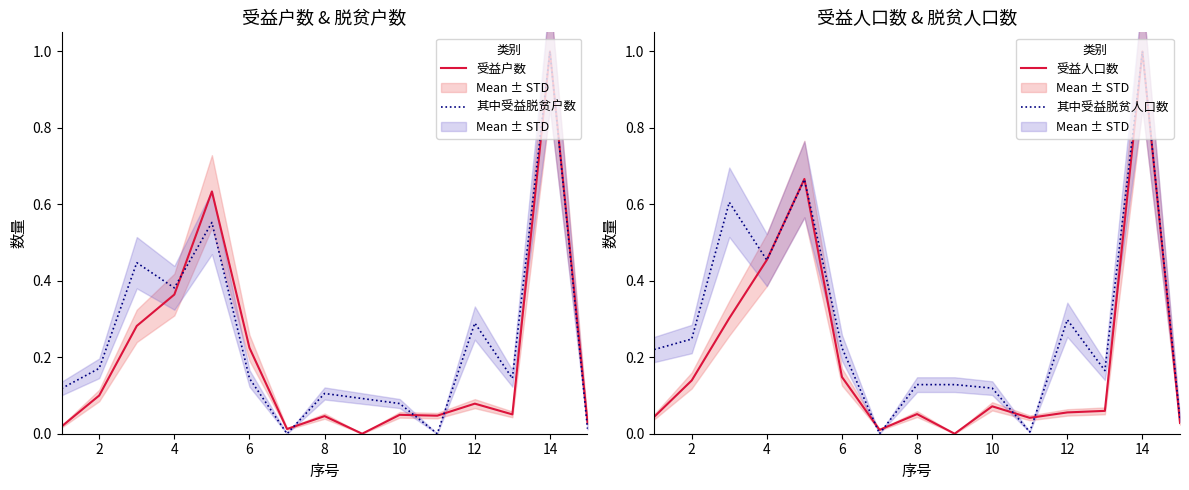

Which category has the highest value in the 受益户数 series?

14